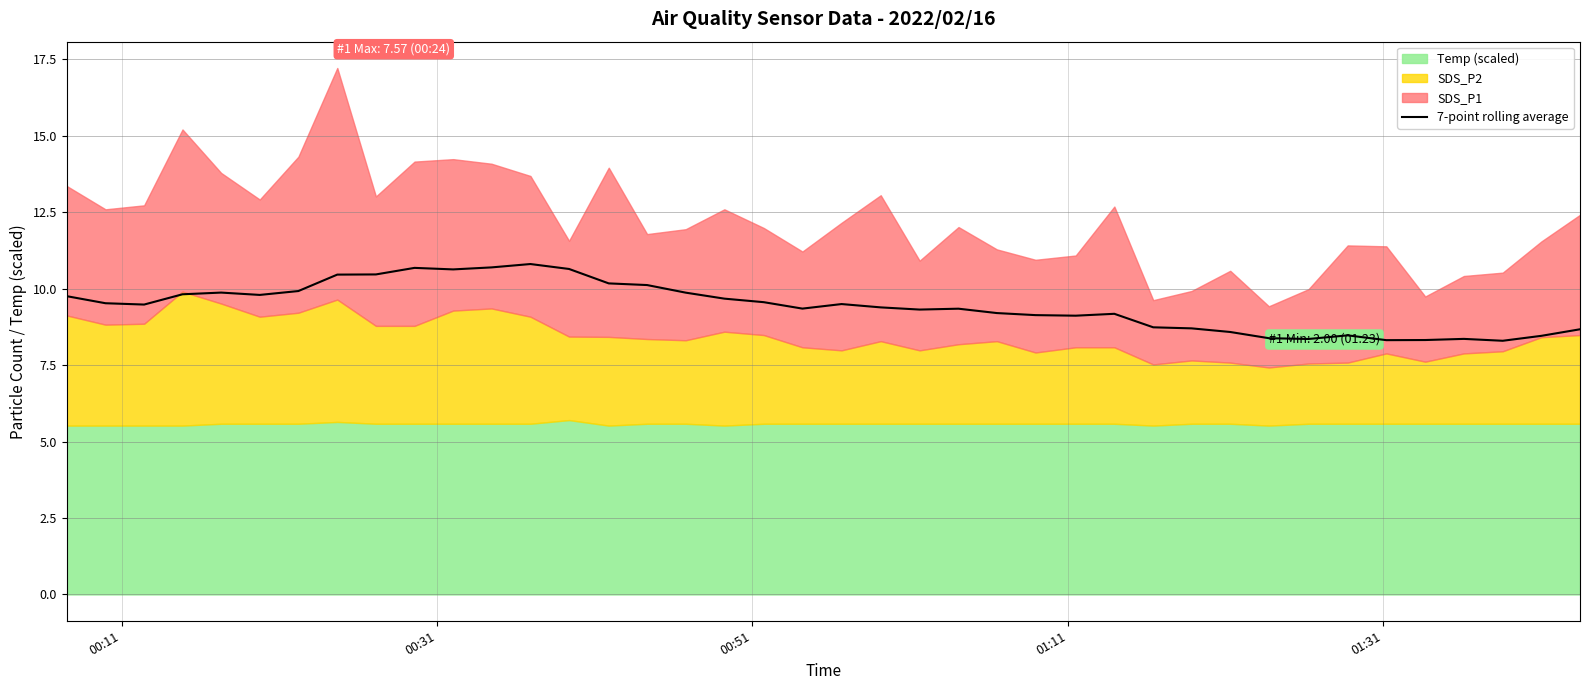

How many data points are above 9?

28